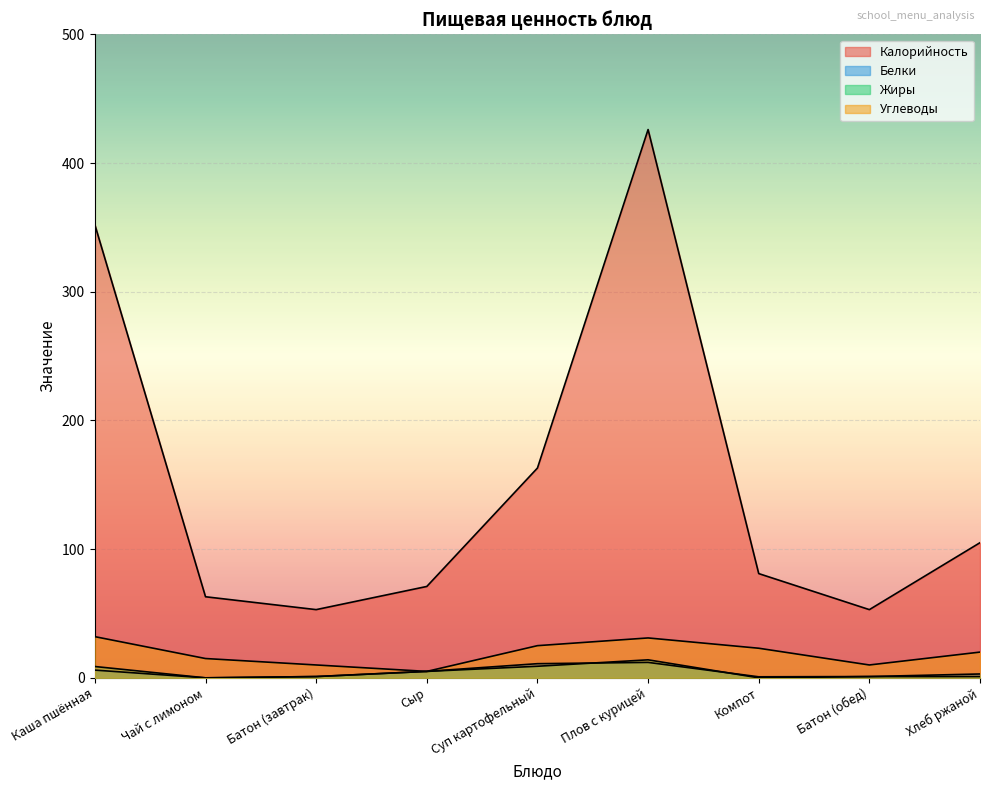

What is the sum of the Жиры values at Батон (обед) and Суп картофельный?

10.0